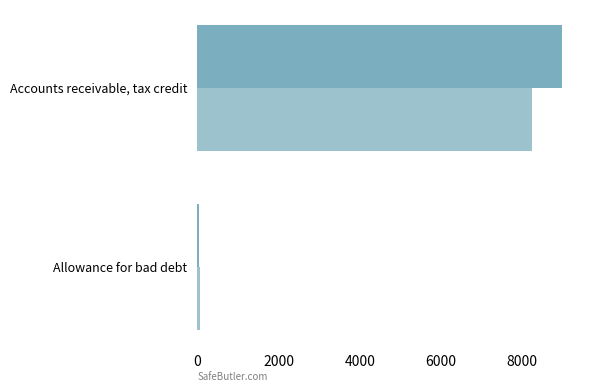

Count the number of categories in the chart.

2